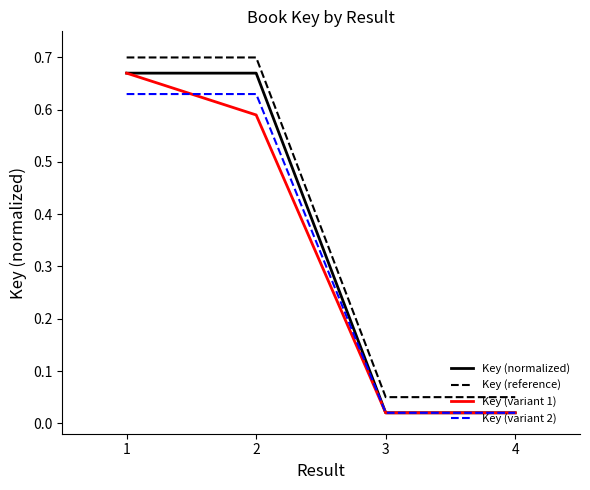

True or false: Key (reference) and Key (variant 1) cross at least once.

False